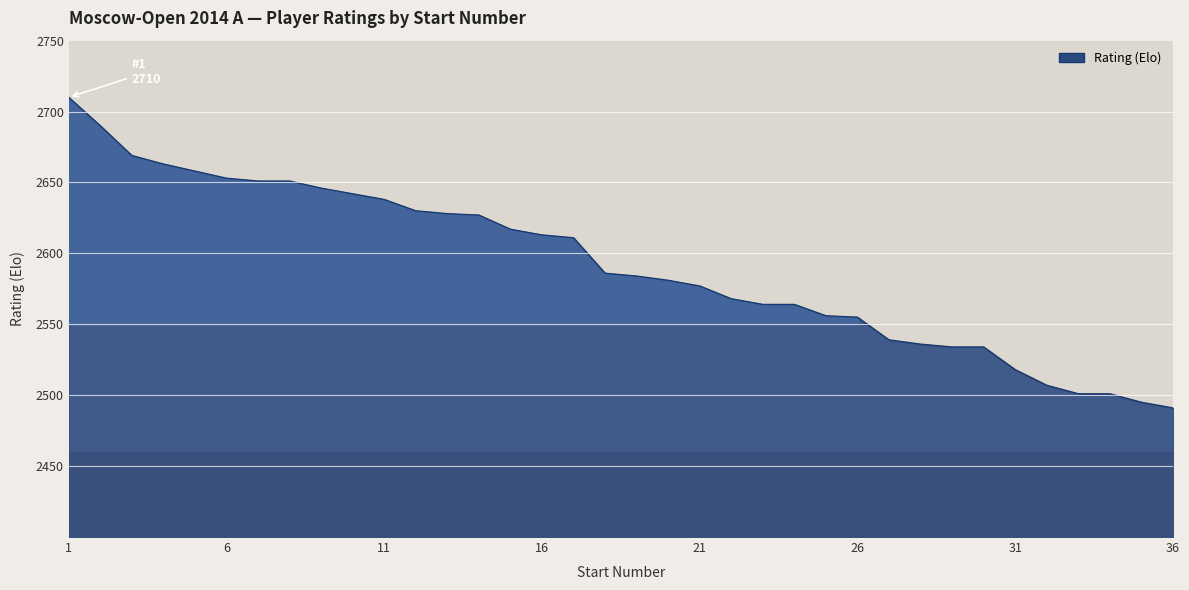

What is the greatest value displayed?

2710